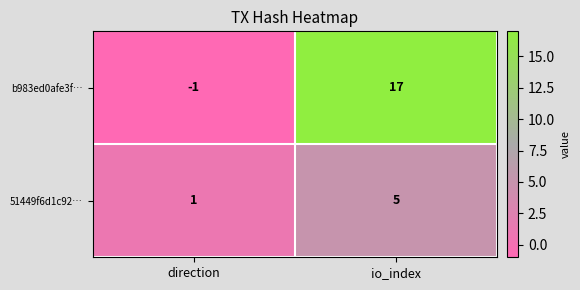

What is the sum of the b983ed0afe3f… values at io_index and direction?

16